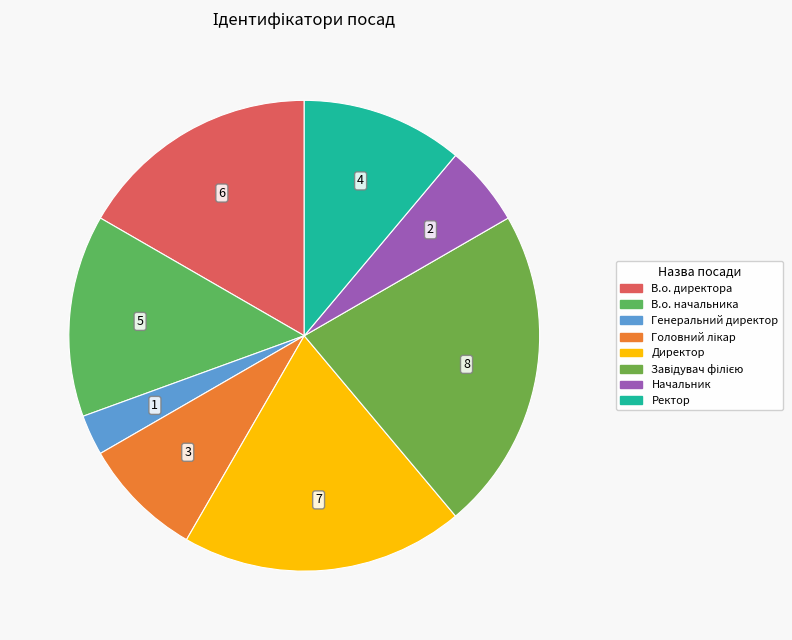

What is the total percentage of Начальник and В.о. начальника?

19.4%